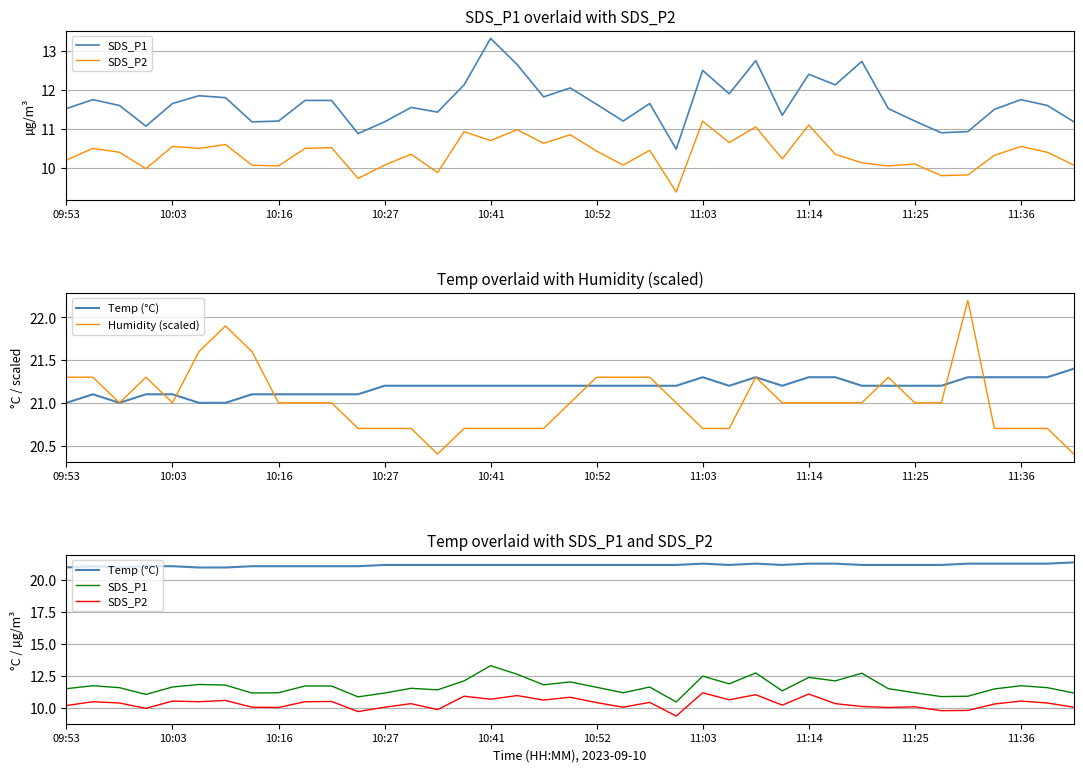

The SDS_P2 series shows 10.1 at 21. True or false?

True